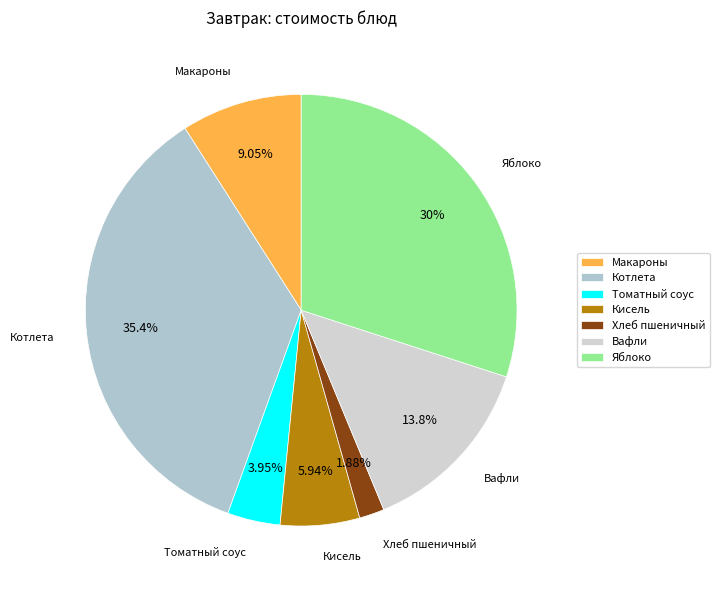

How many segments does this pie chart have?

7